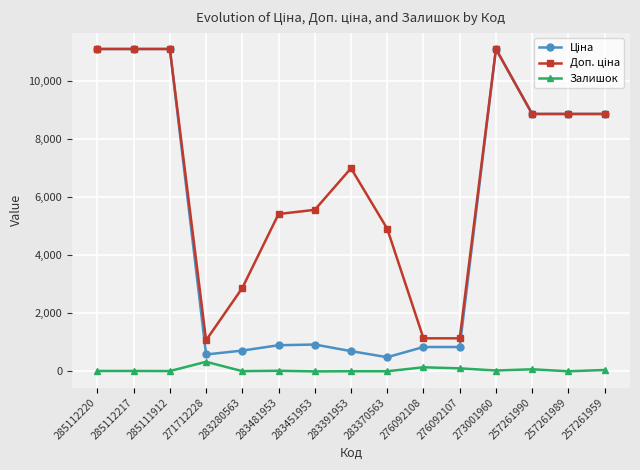

What is the greatest value displayed?

11113.6